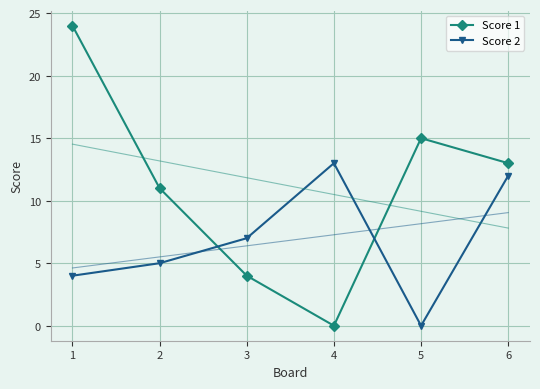

Between which two adjacent categories do Score 1 and Score 2 first intersect?

2 and 3